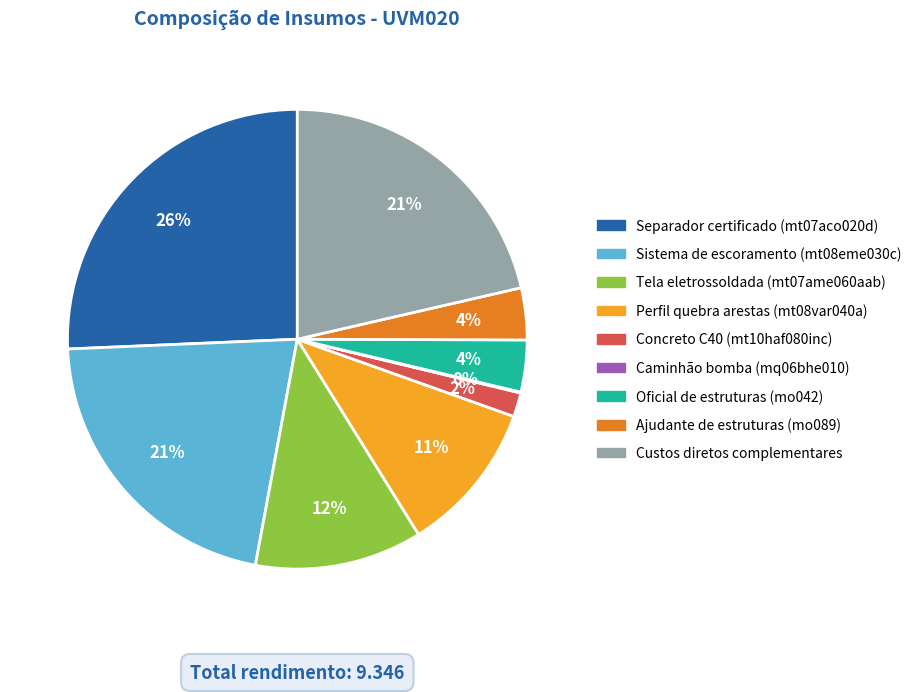

Between Ajudante de estruturas (mo089) and Concreto C40 (mt10haf080inc), which is larger?

Ajudante de estruturas (mo089)